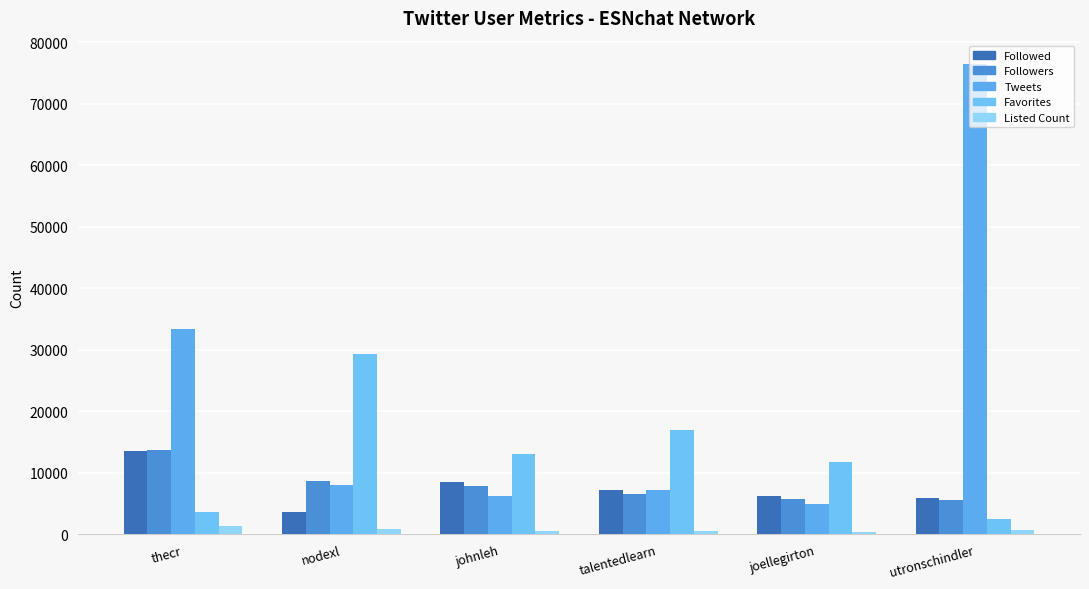

Is it true that Followed equals 8565 at johnleh?

True